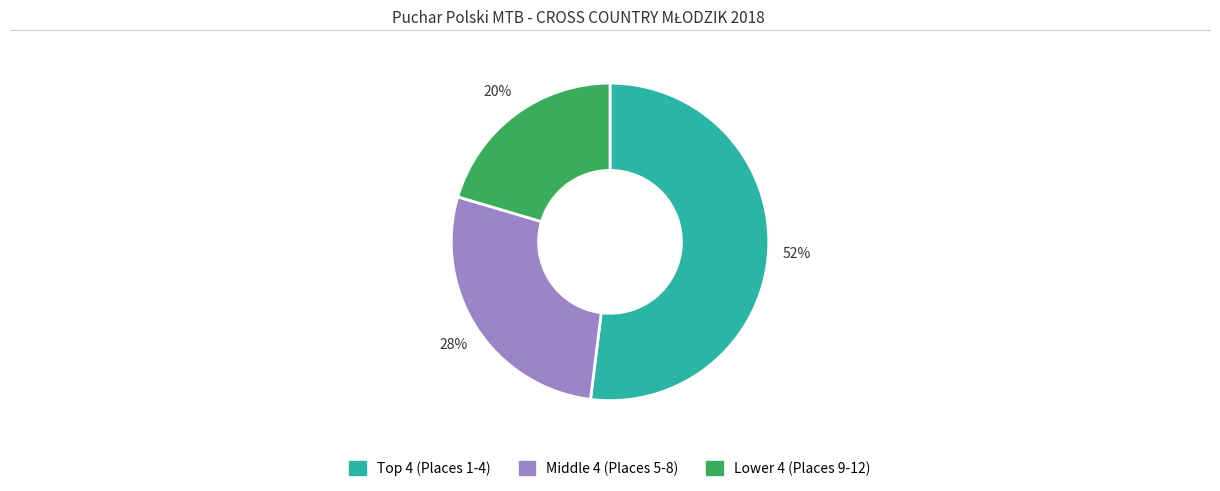

To the nearest percent, what is the average slice percentage?

33%